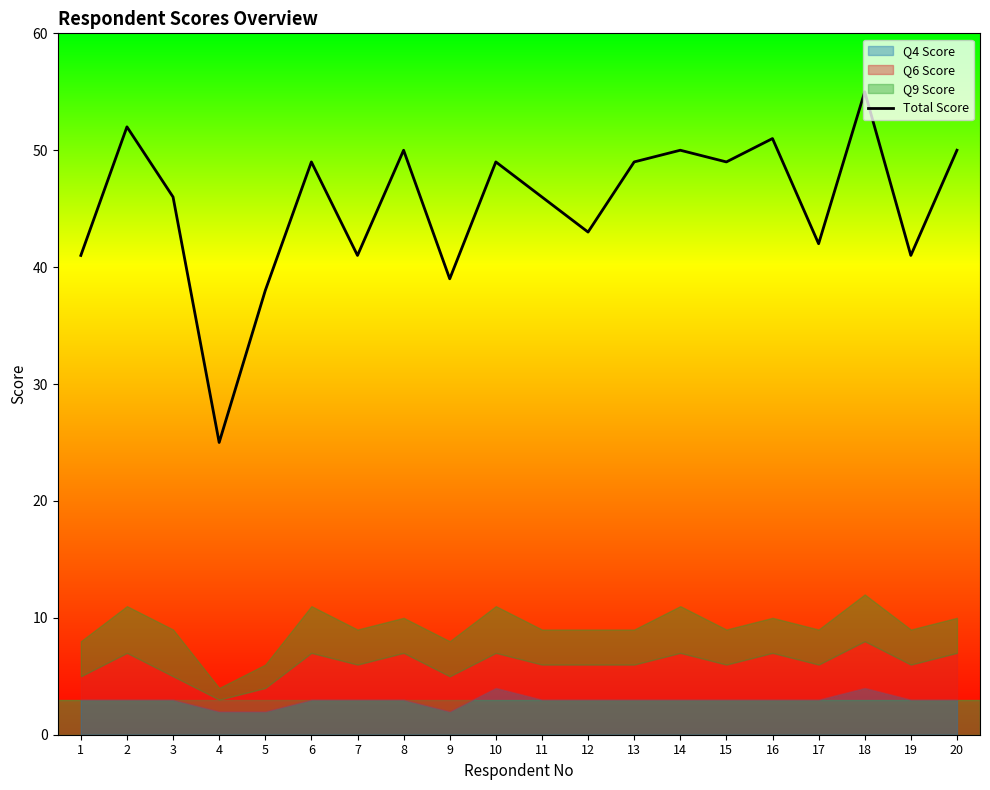

Rank the categories by value from highest to lowest.

18, 2, 16, 8, 14, 20, 6, 10, 13, 15, 3, 11, 12, 17, 1, 7, 19, 9, 5, 4